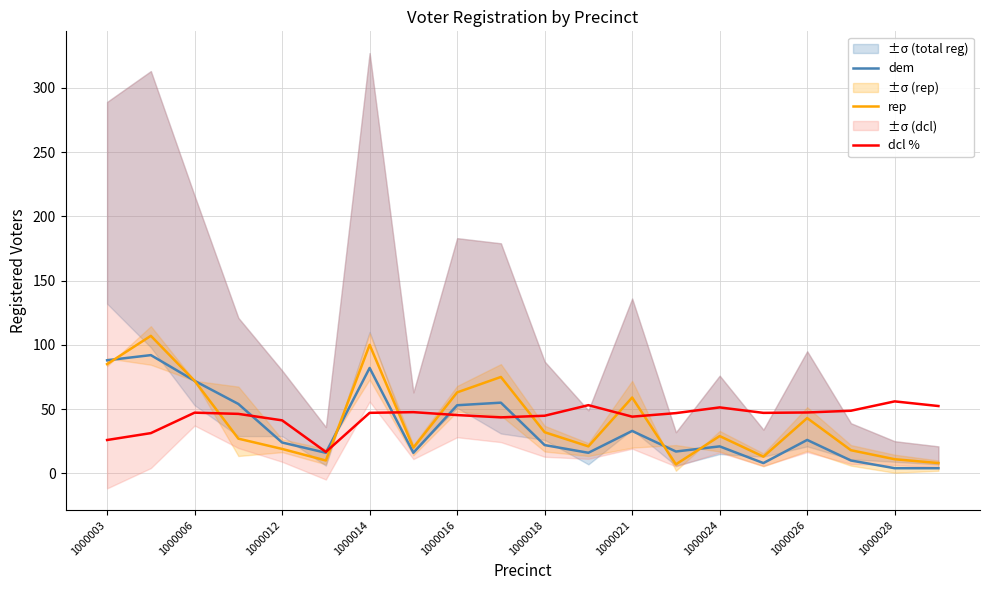

Does the chart have visible grid lines?

Yes